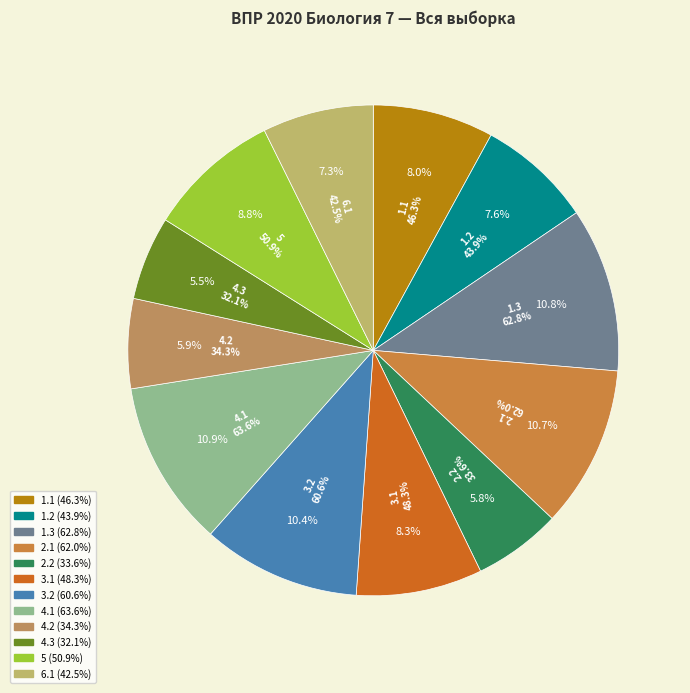

Combined, what portion of the pie is 5 and 1.3?

19.6%